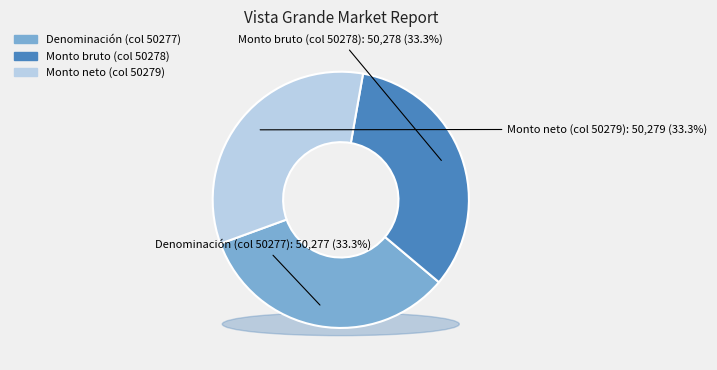

Combined, what portion of the pie is NO APLICA - Monto bruto and NO APLICA - Monto neto?

66.7%